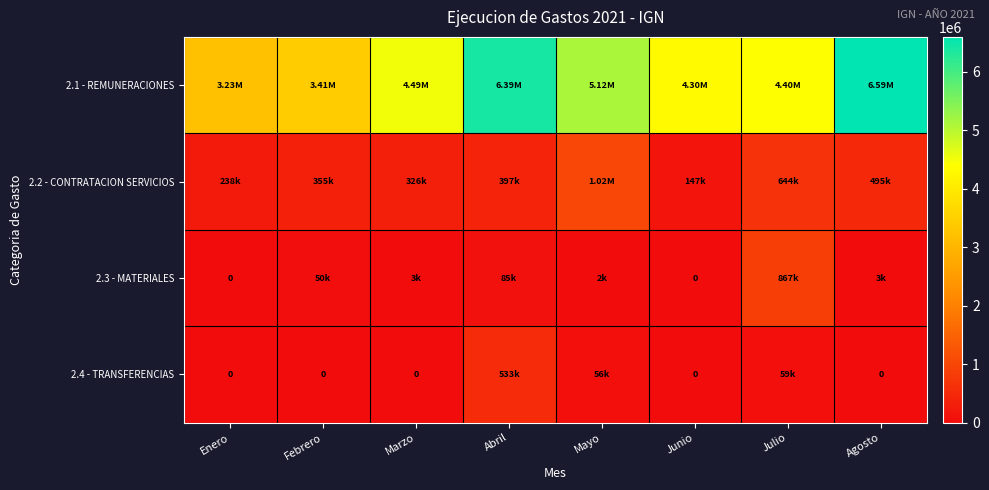

The value of 2.3 - MATERIALES at Abril is 85170.0. True or false?

True